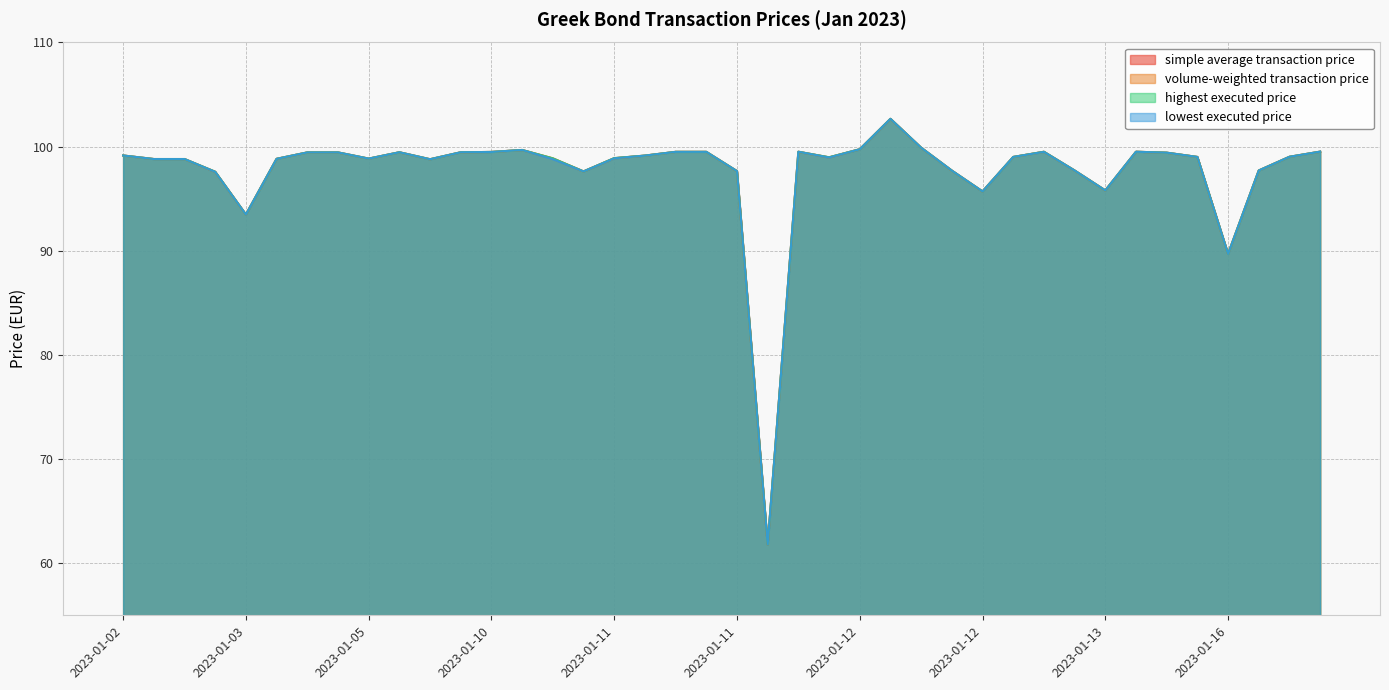

Does the chart display data point markers on the line(s)?

No